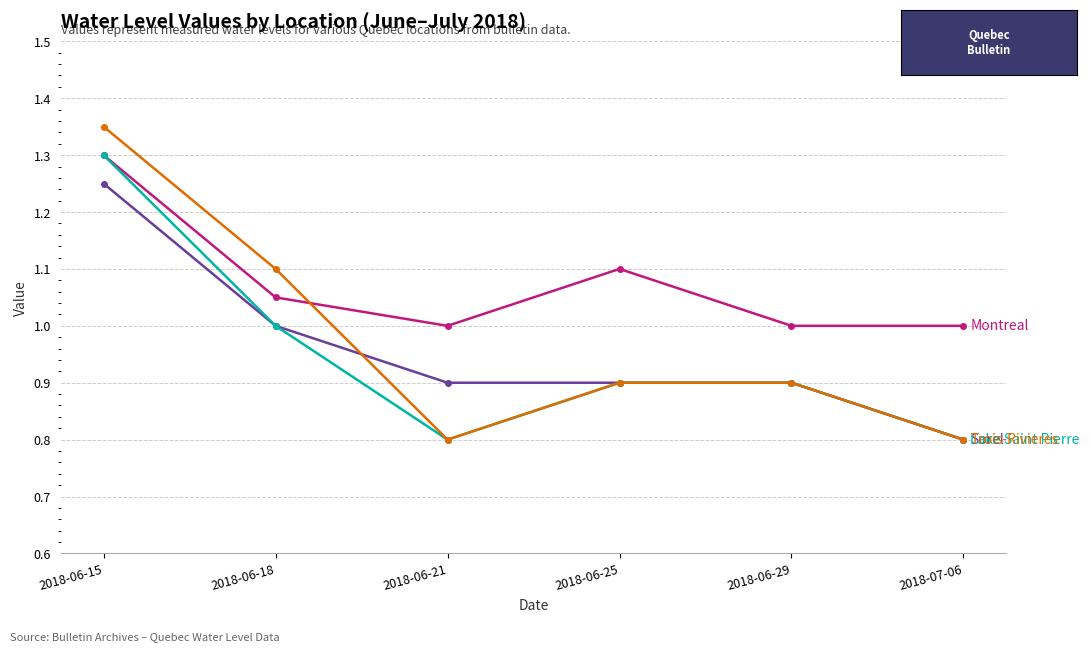

What is the label of the 1st point from the right?

2018-07-06